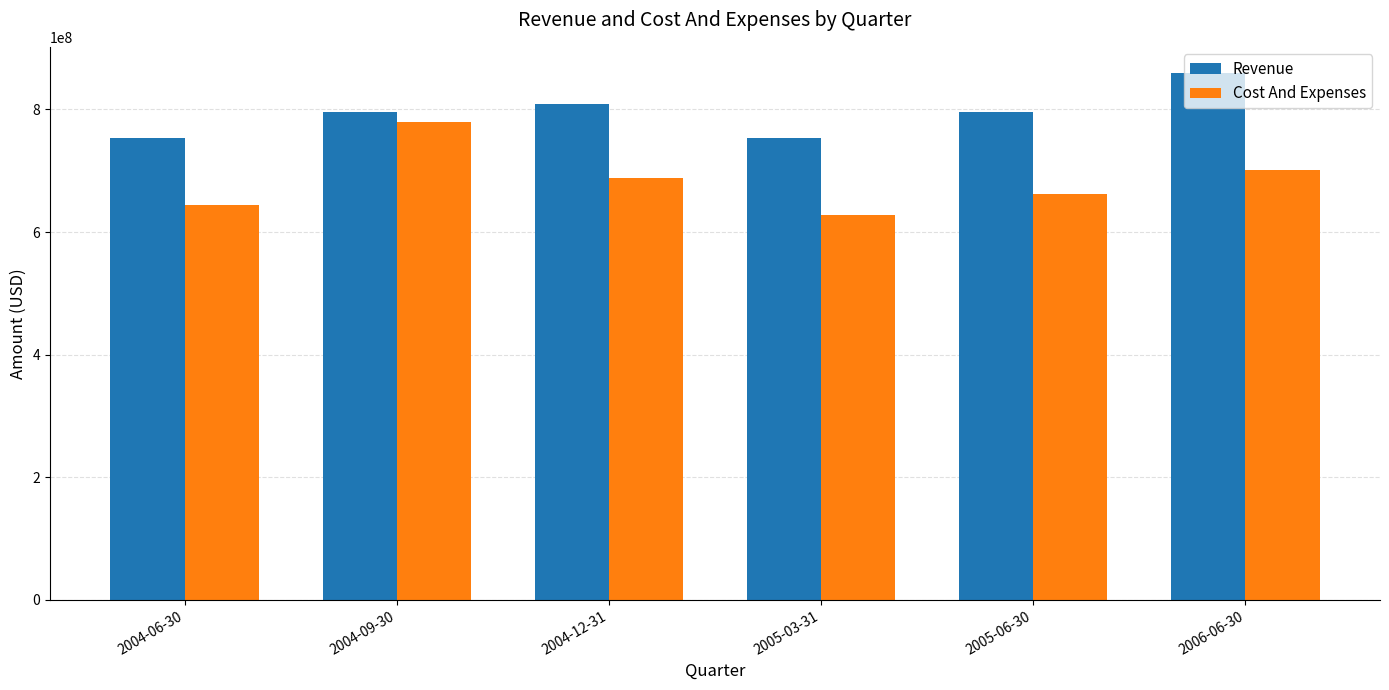

At which label is Revenue closest to 806388000?

2004-12-31